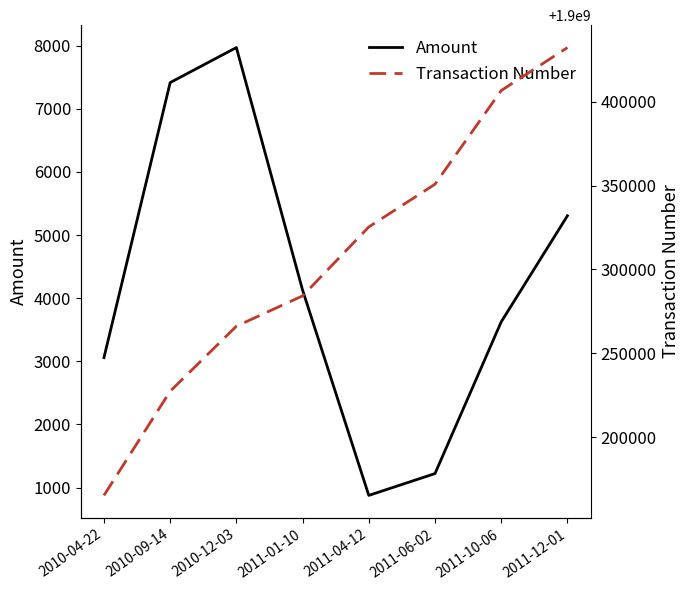

Is the value of Transaction Number at 2011-10-06 greater than the value of Amount at 2010-04-22?

Yes